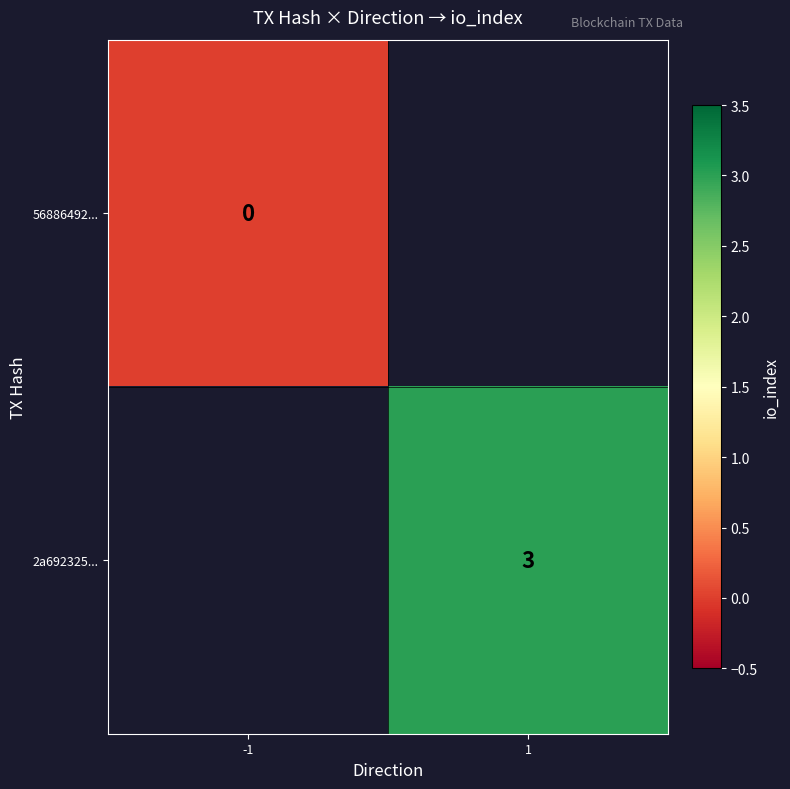

Is it true that 2a692325... equals 3 at 1?

True